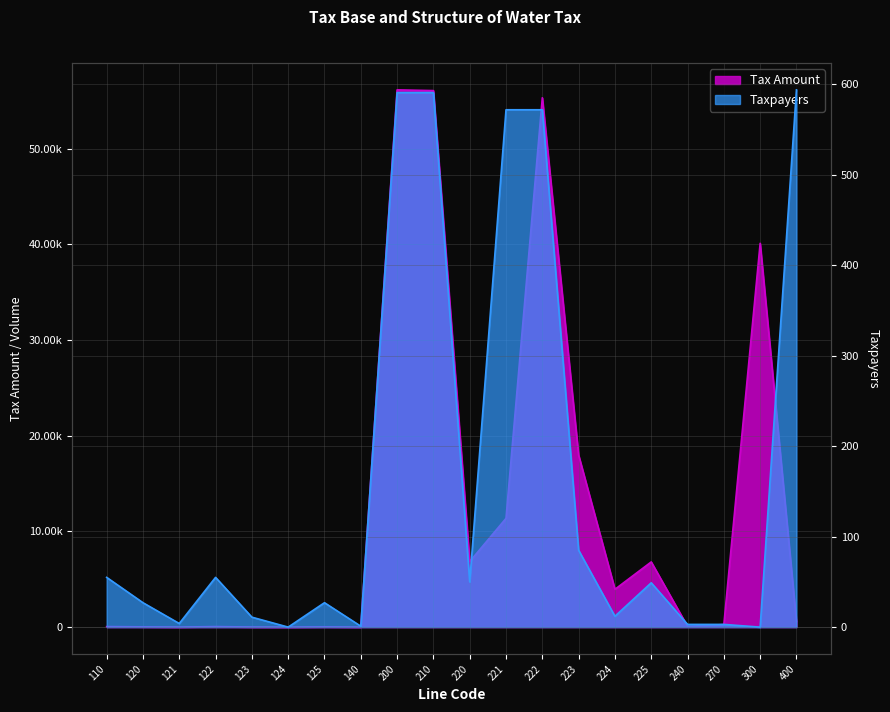

What is the difference between the highest and lowest values at 270?

266